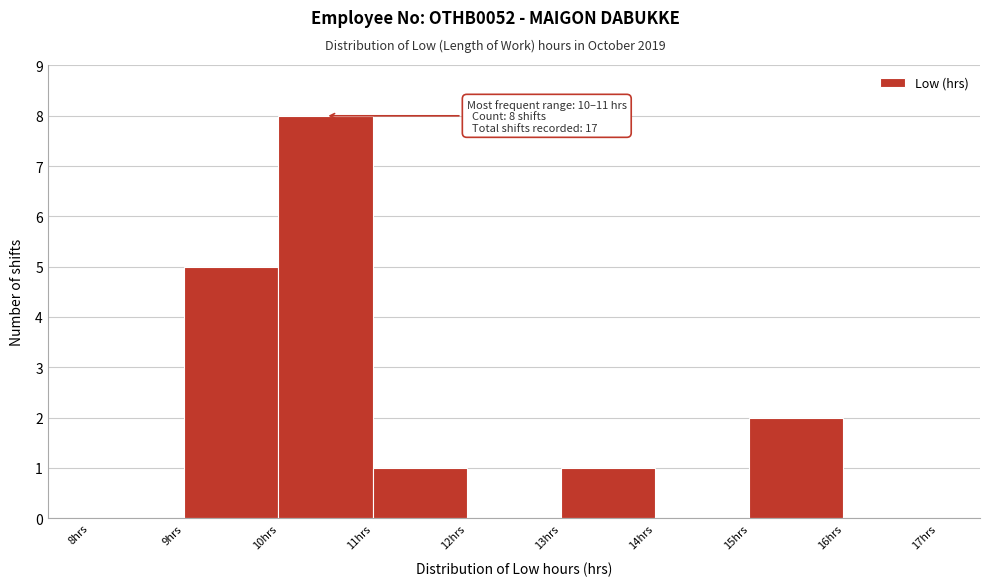

Over which range of the x-axis is the bar tallest?

10 to 11